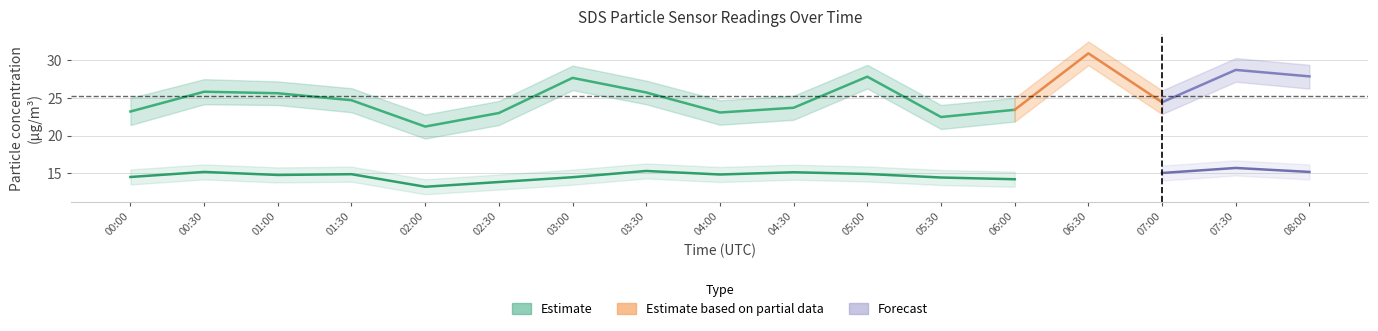

True or false: SDS_P2_lower has more than 0 interior local peaks.

True